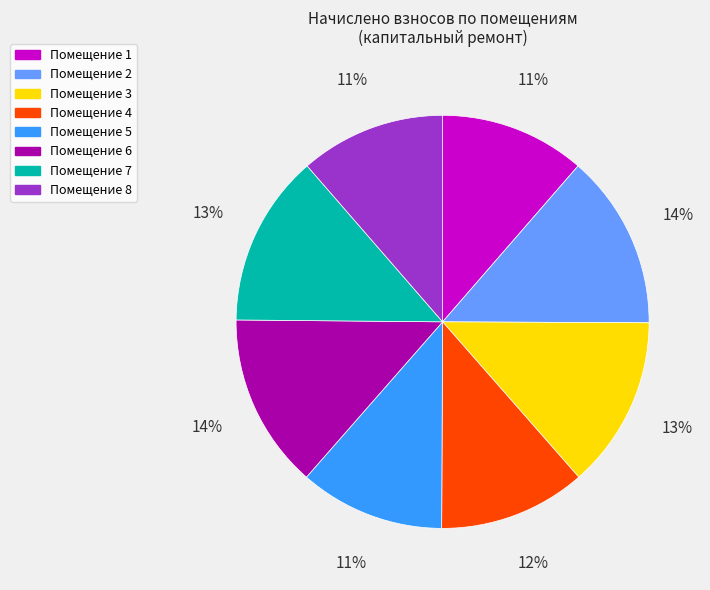

Is it true that Помещение 3 is 13% of the pie?

True